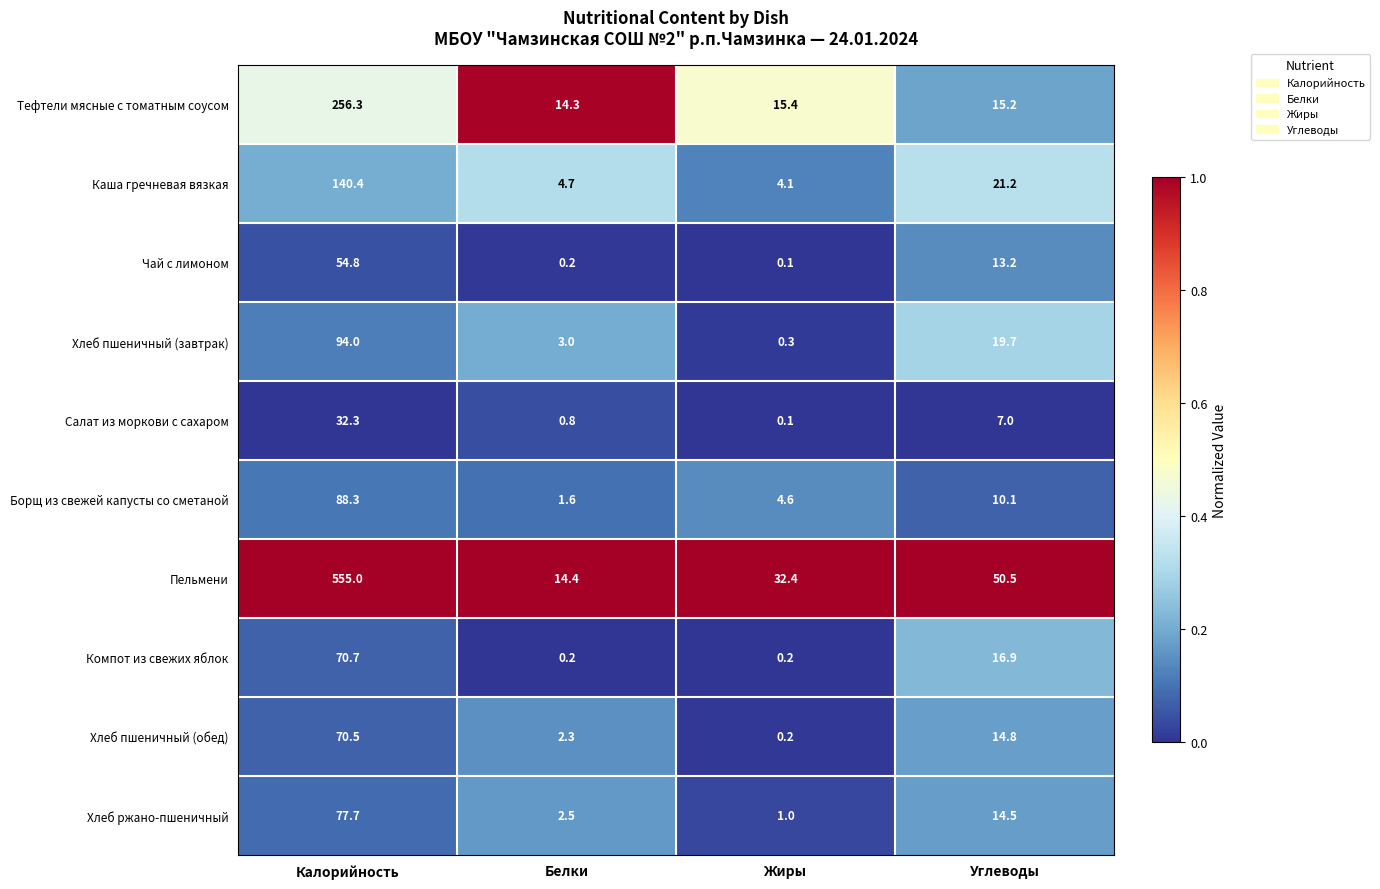

At which category is the sum across all series the highest?

Калорийность